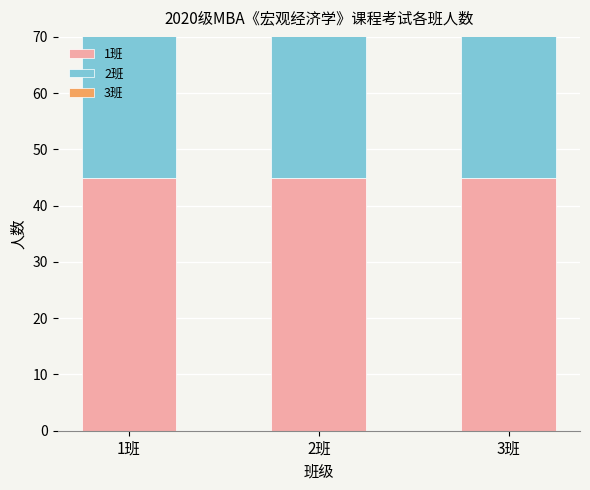

At how many categories does at least one series exceed 45?

3